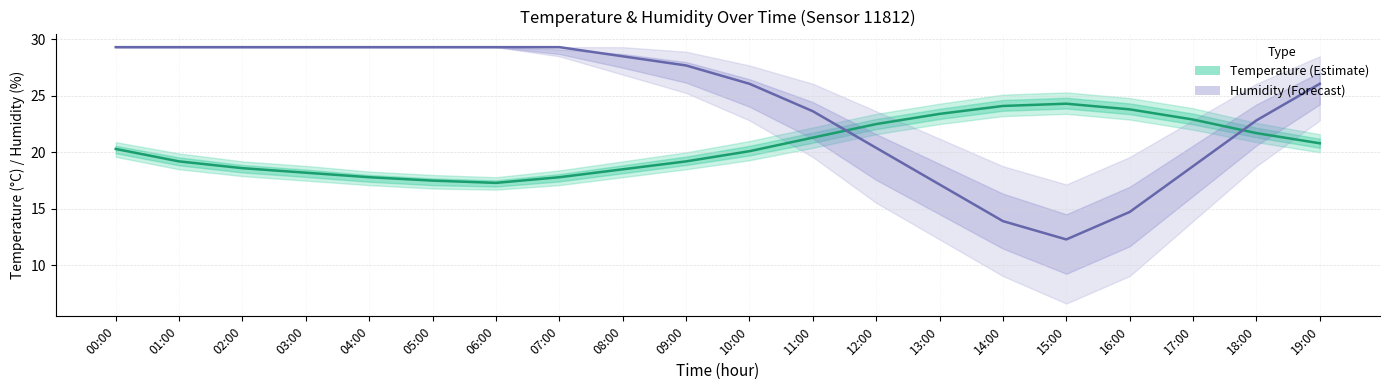

Where is the first local minimum for Humidity (%)?

15:00